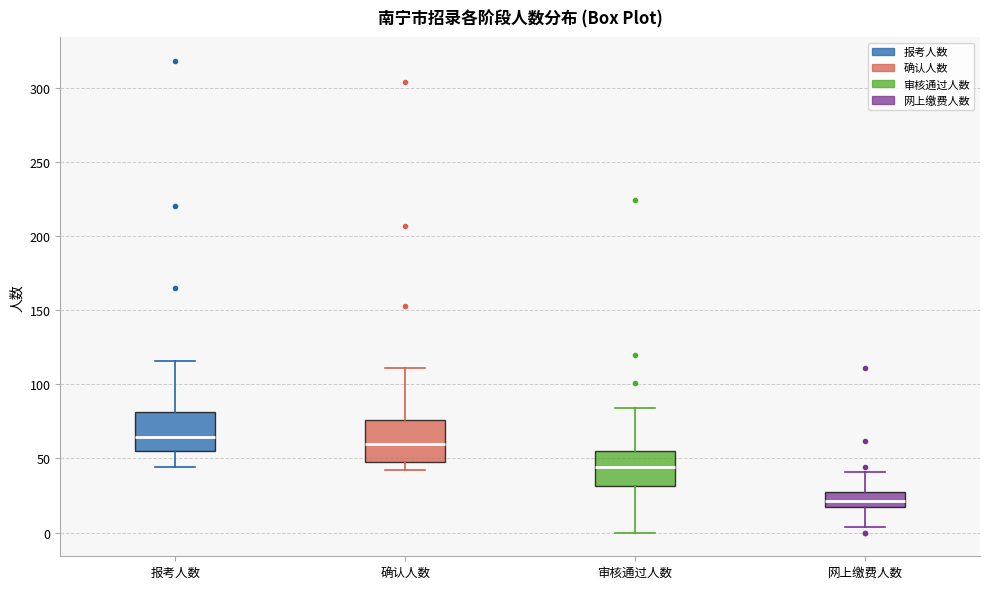

Reading left to right, transcribe this box plot: for each box, give where its median line is, the range the box spans, and where its two whiskers end, as read against the y-axis. The values are not printed on the chart, so give them approximately, as read against the axis.

报考人数: median 65, box 55 to 80, whiskers 45 to 115
确认人数: median 60, box 50 to 75, whiskers 40 to 110
审核通过人数: median 45, box 30 to 55, whiskers 0 to 85
网上缴费人数: median 20, box 15 to 25, whiskers 5 to 40